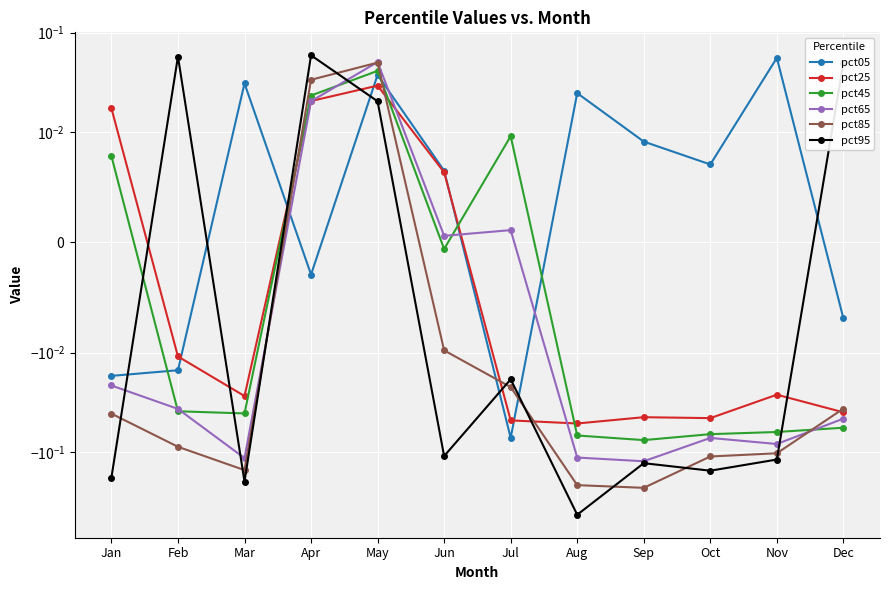

Which series has the largest total across all categories?

pct05